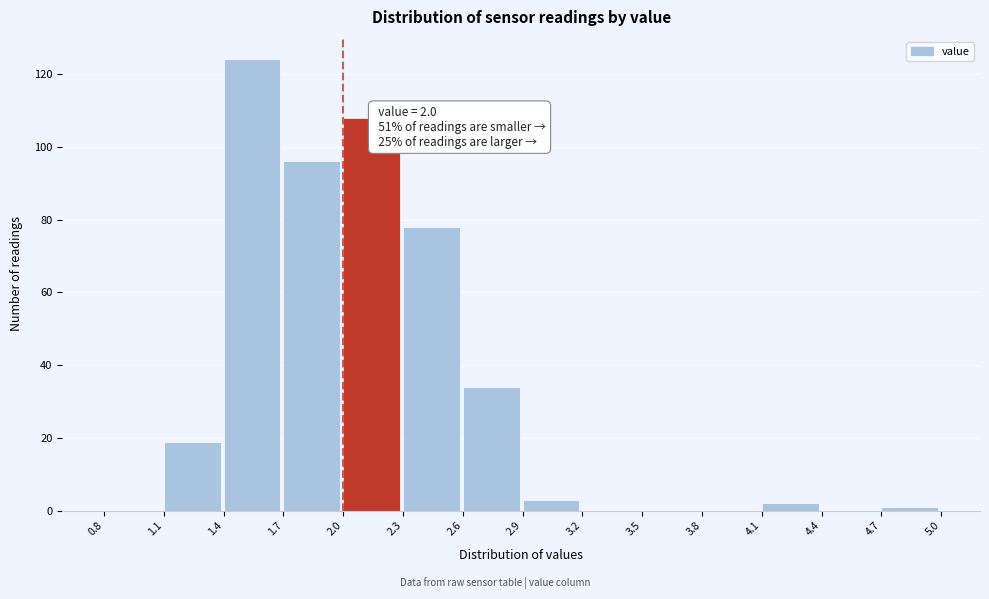

Over which range of the x-axis is the bar tallest?

1.4 to 1.7